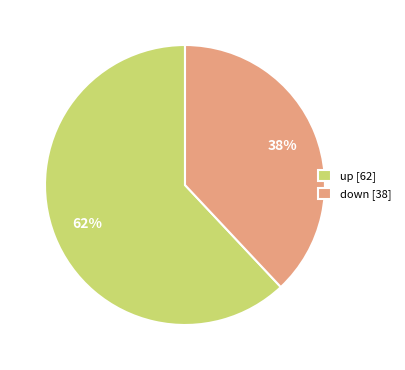

How many segments does this pie chart have?

2